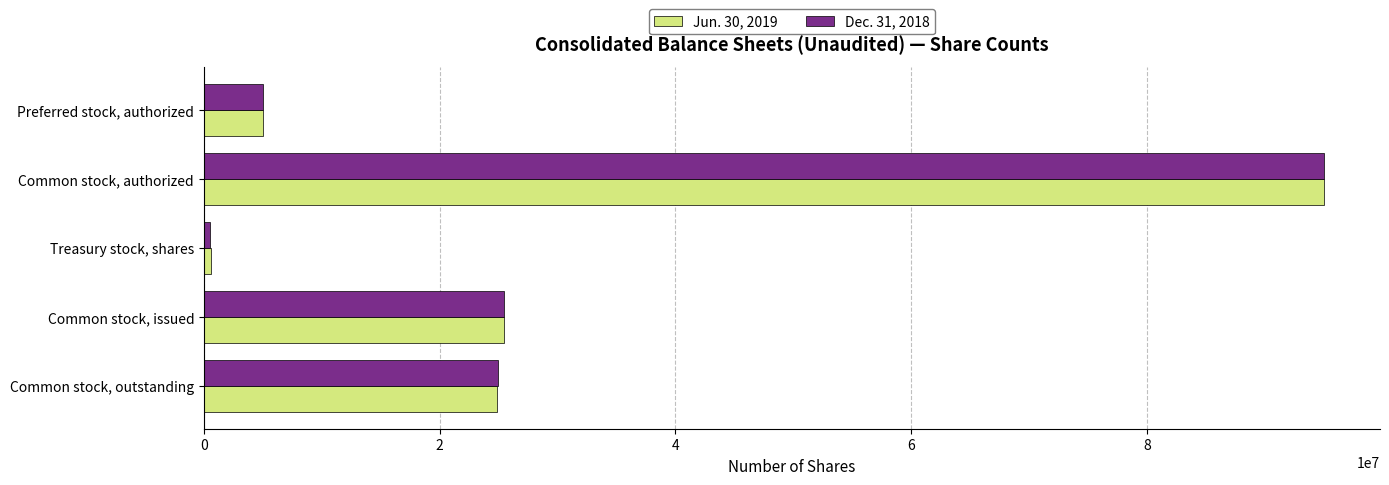

True or false: Jun. 30, 2019 has a value of 25473115 at Common stock, issued.

True